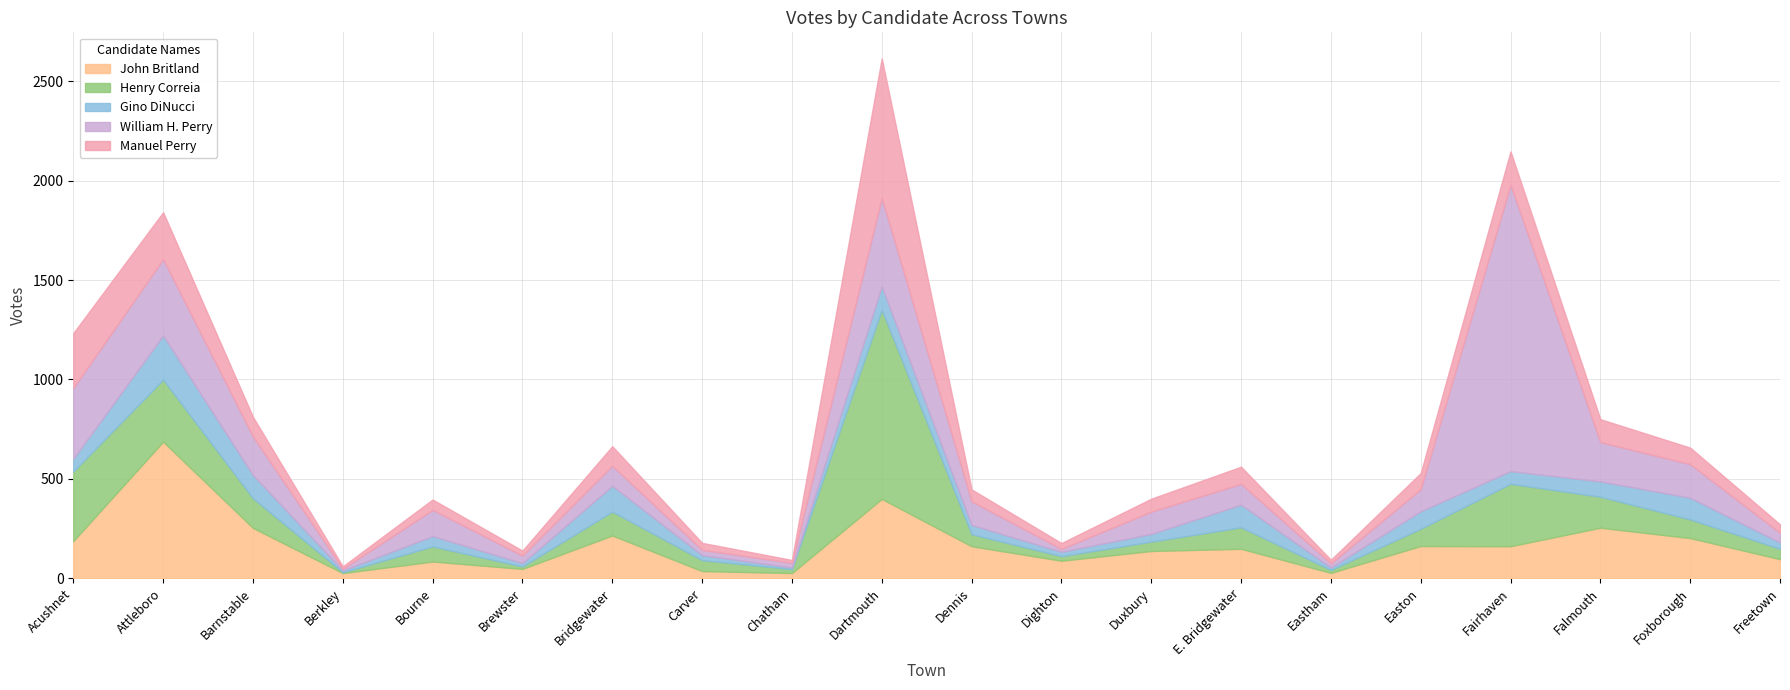

Rank the categories by John Britland value from lowest to highest.

Berkley, Chatham, Eastham, Carver, Brewster, Bourne, Dighton, Freetown, Duxbury, E. Bridgewater, Dennis, Fairhaven, Easton, Acushnet, Foxborough, Bridgewater, Barnstable, Falmouth, Dartmouth, Attleboro